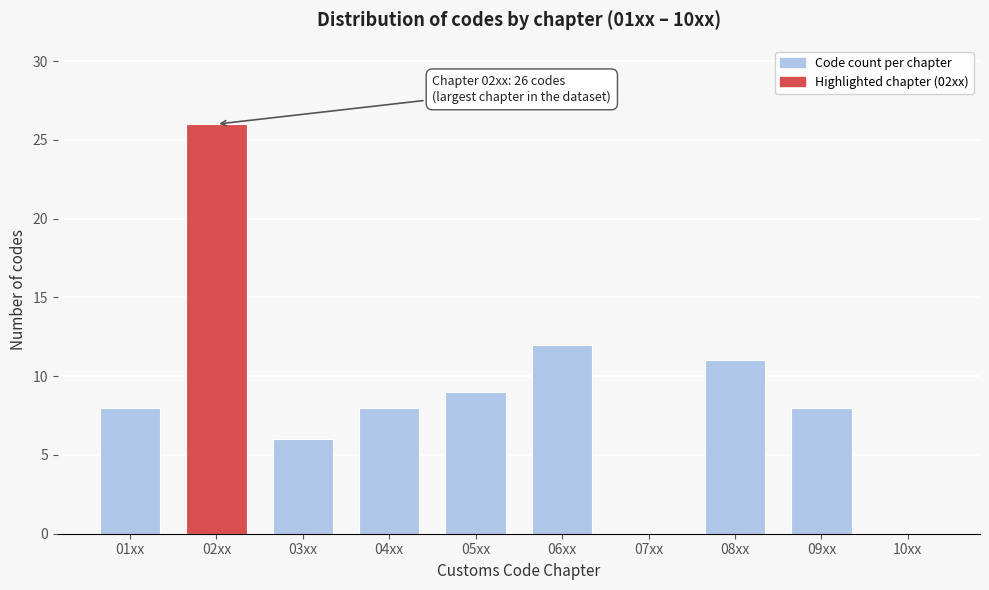

Reading left to right, what are all the values shown in this chart?

01xx=8	02xx=26	03xx=6	04xx=8	05xx=9	06xx=12	07xx=0	08xx=11	09xx=8	10xx=0